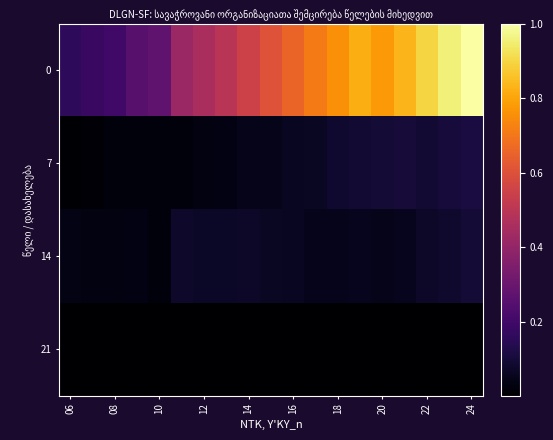

Rank the series by their maximum value, from highest to lowest.

0, 7, 14, 21